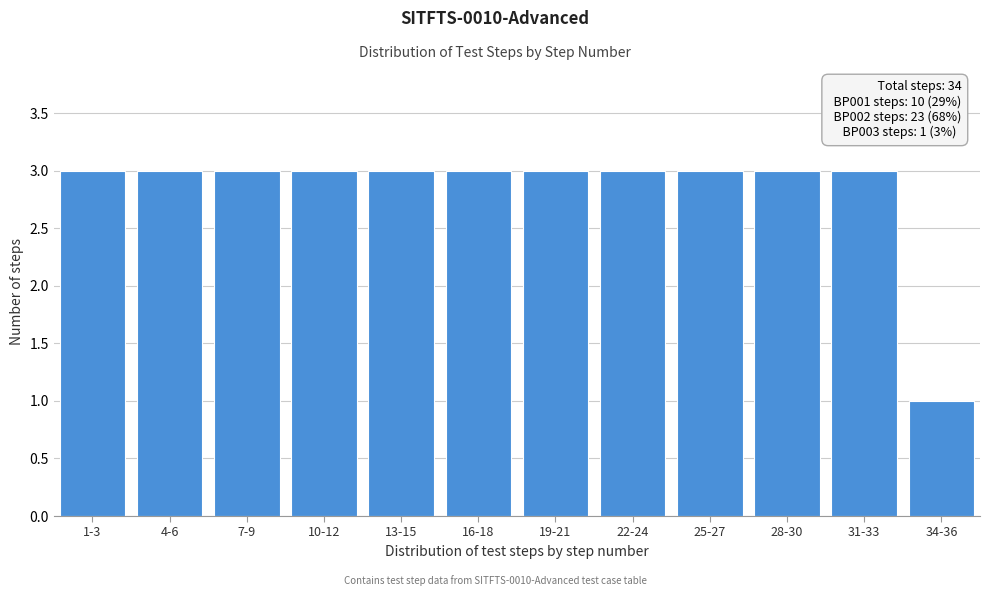

Reading left to right, extract all data points from this chart.

3	3	3	3	3	3	3	3	3	3	3	1